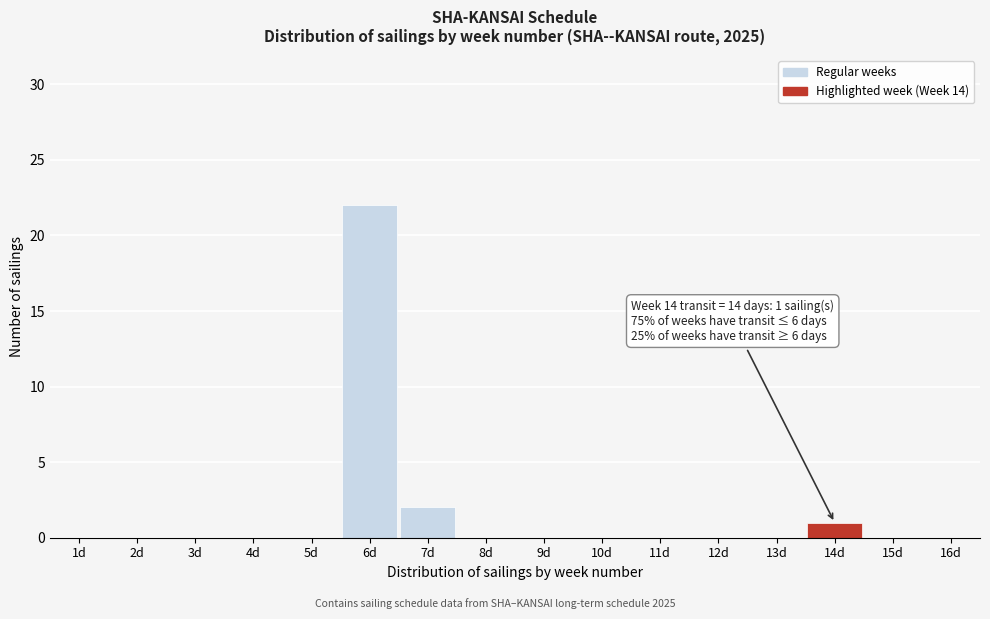

Over which range of the x-axis is the bar tallest?

5.5 to 6.5